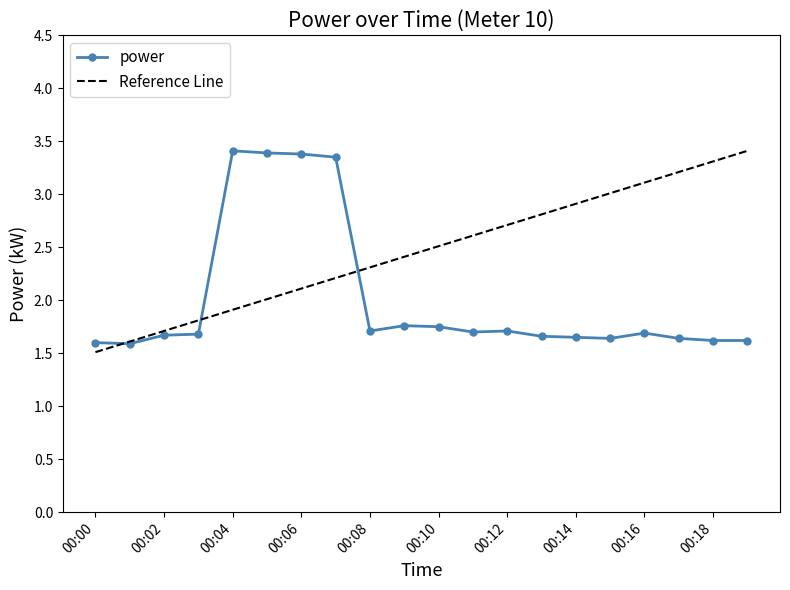

True or false: the data shows 1.6 at 00:18.

True